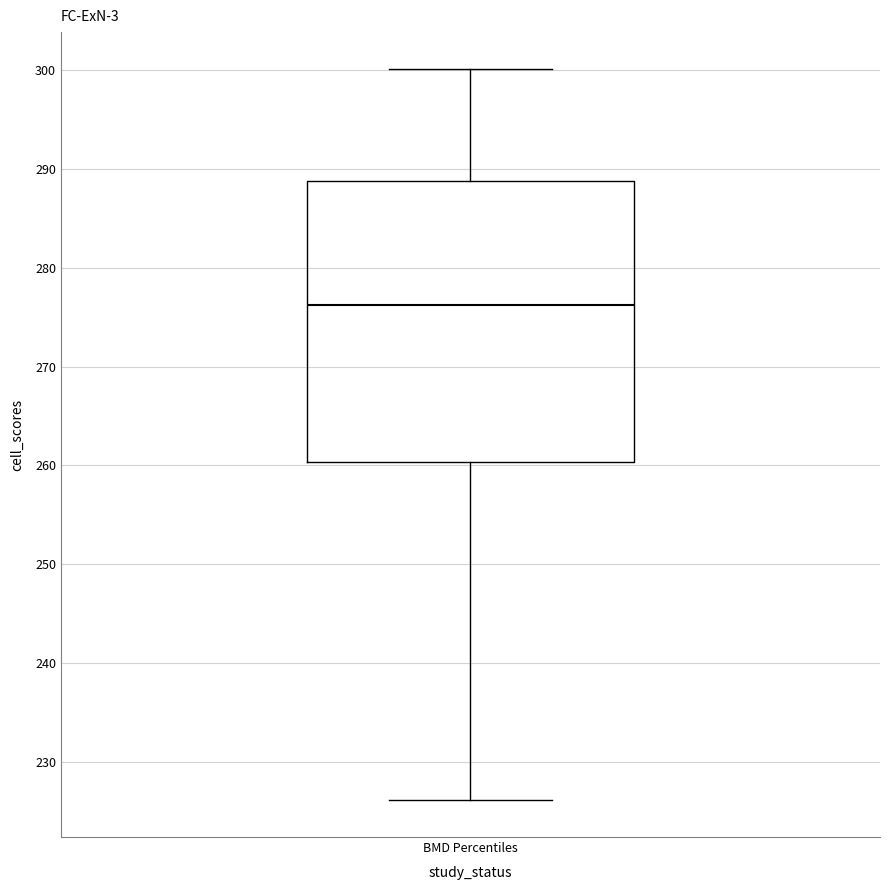

Where does the upper whisker of the box for BMD Percentiles end on the y-axis? The values are not printed on the chart, so give them approximately, as read against the axis.

300